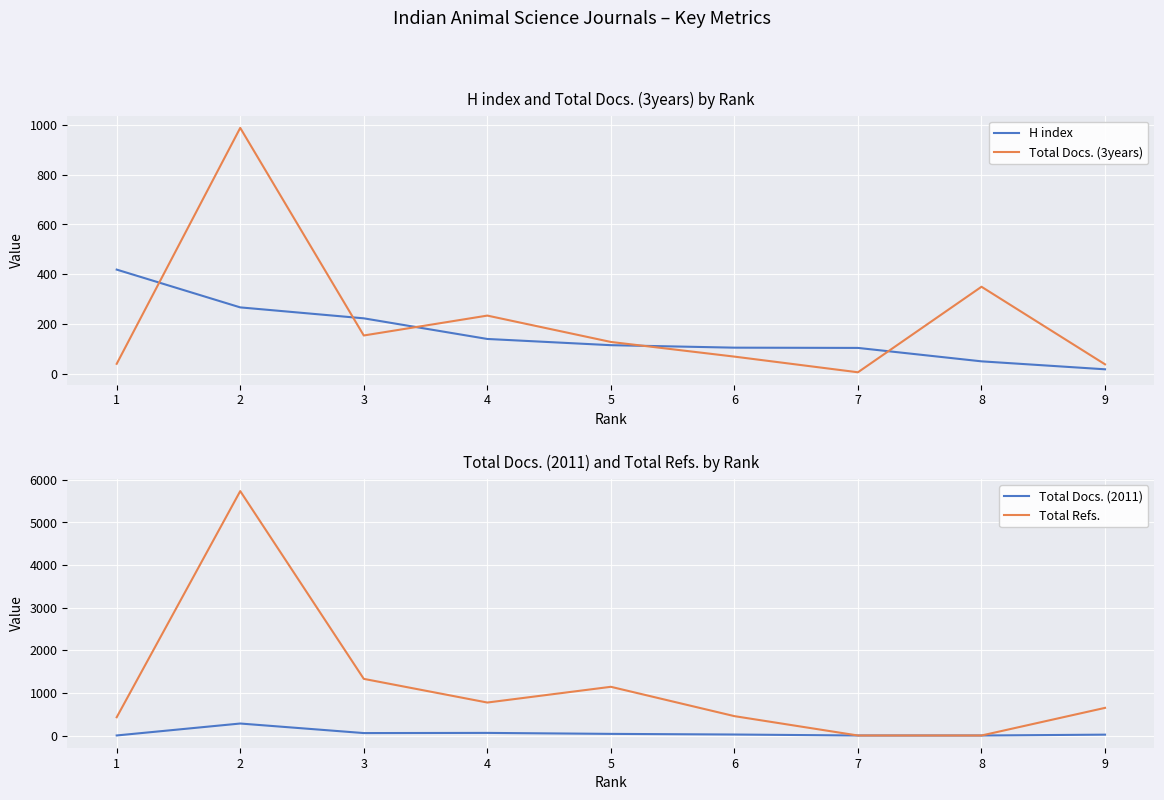

What is the total value across all series at 5?

1421